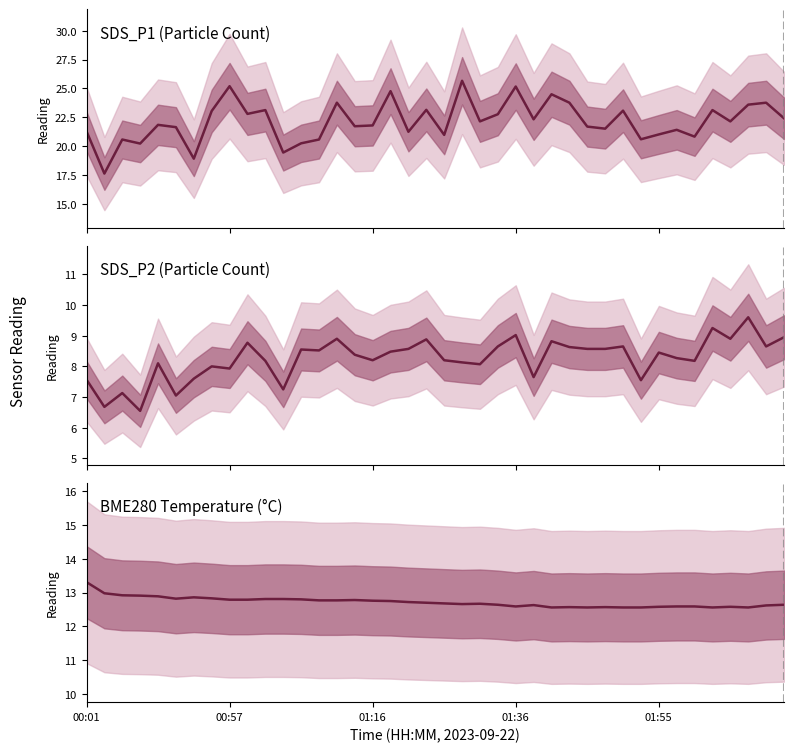

What are all the series names shown in the legend?

SDS_P1, SDS_P2, BME280_temperature